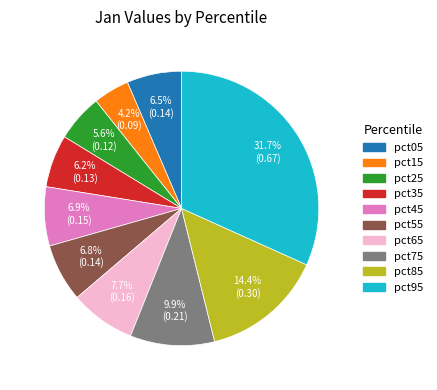

What percentage do pct65 and pct35 together represent?

13.9%